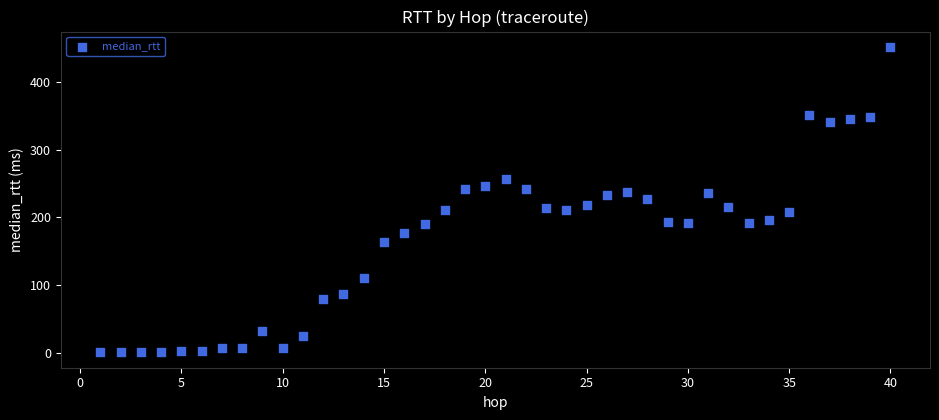

What is the range of Y values (max minus min)?

452.2